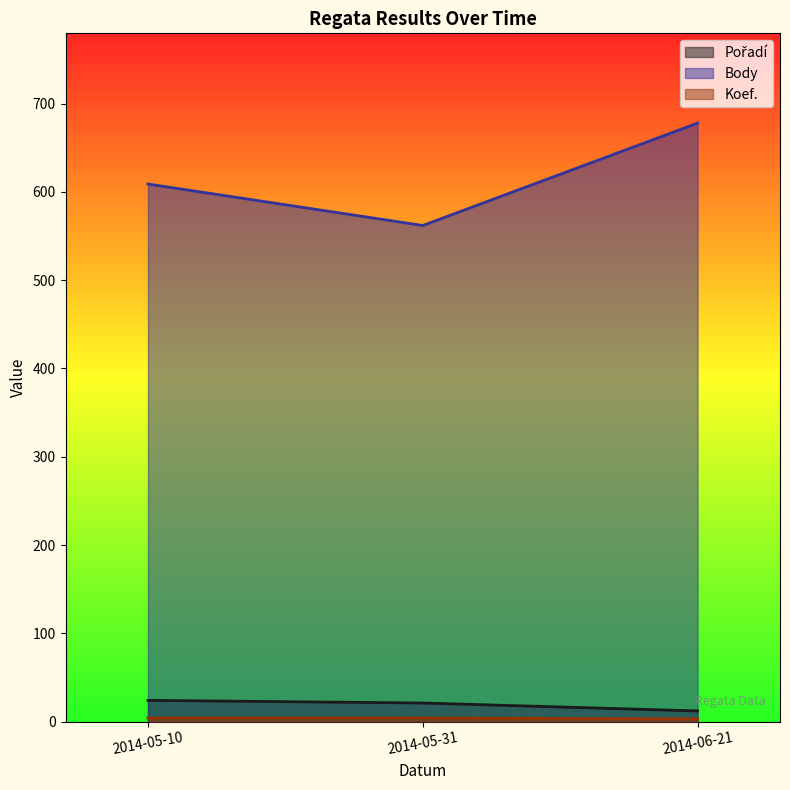

Which series has the largest total across all categories?

Body